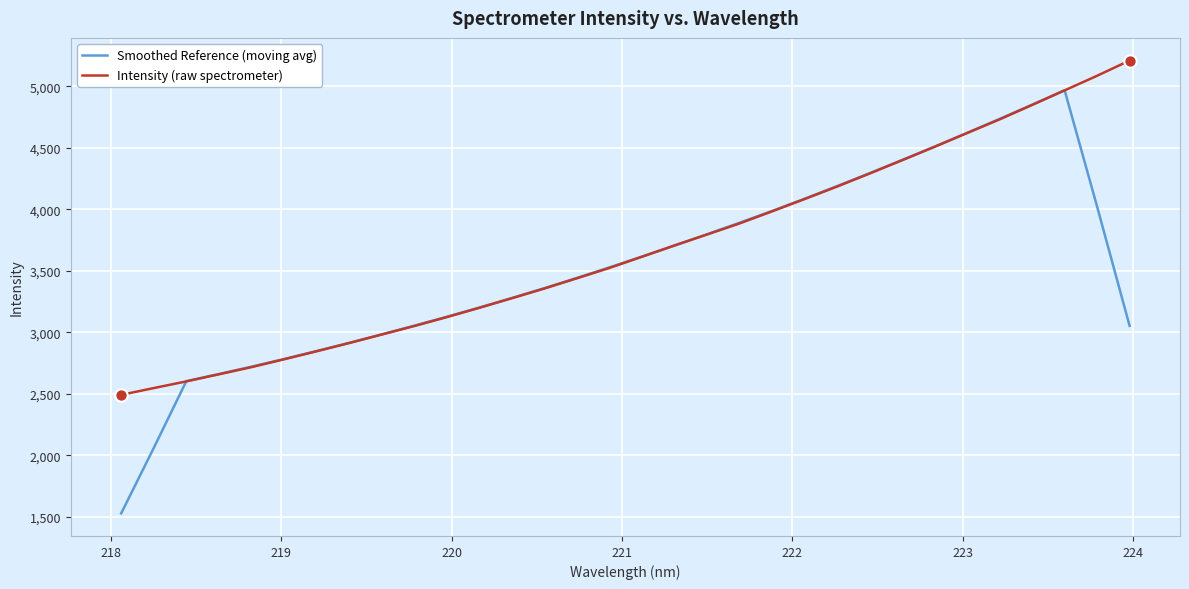

Which series has the largest range (max minus min)?

Smoothed Reference (moving avg)